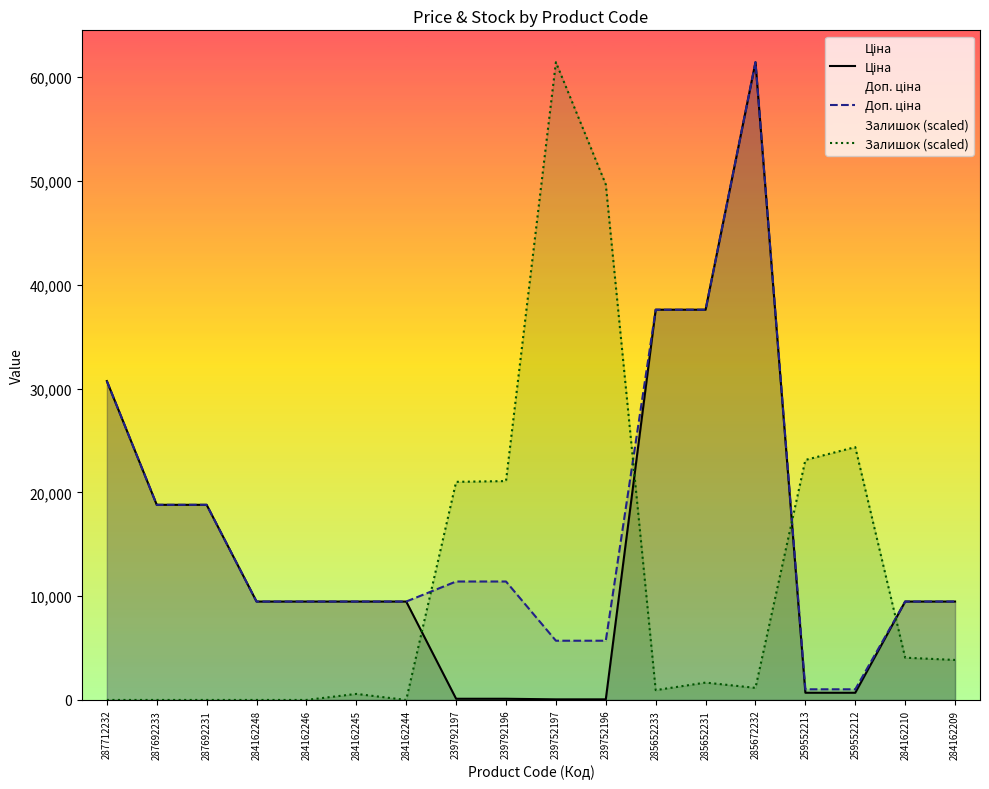

Count the number of categories in the chart.

18